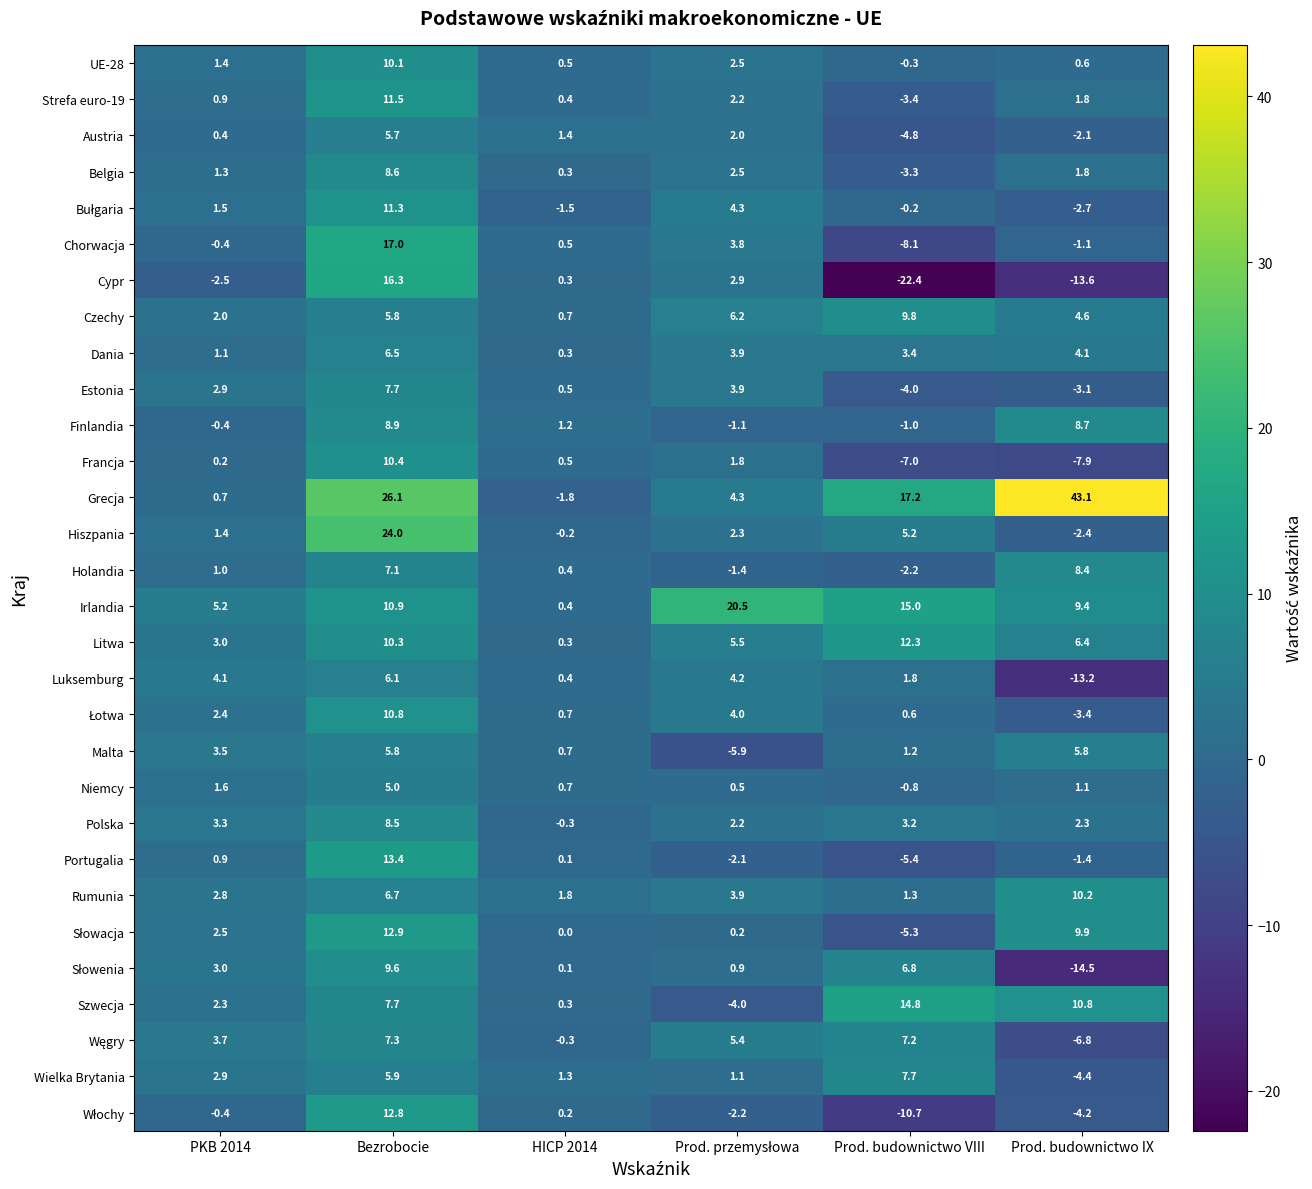

How many distinct data groups are displayed?

30